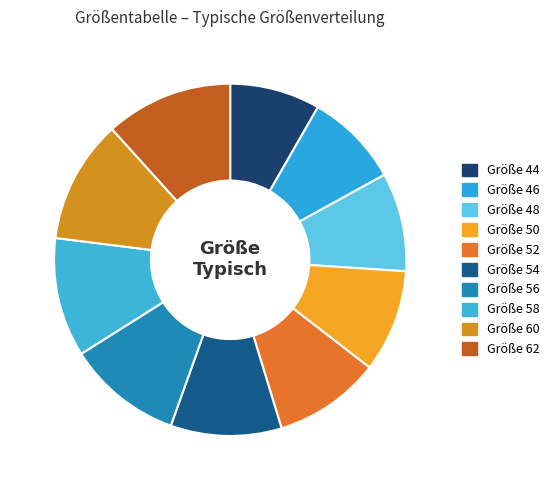

How many segments does this pie chart have?

10